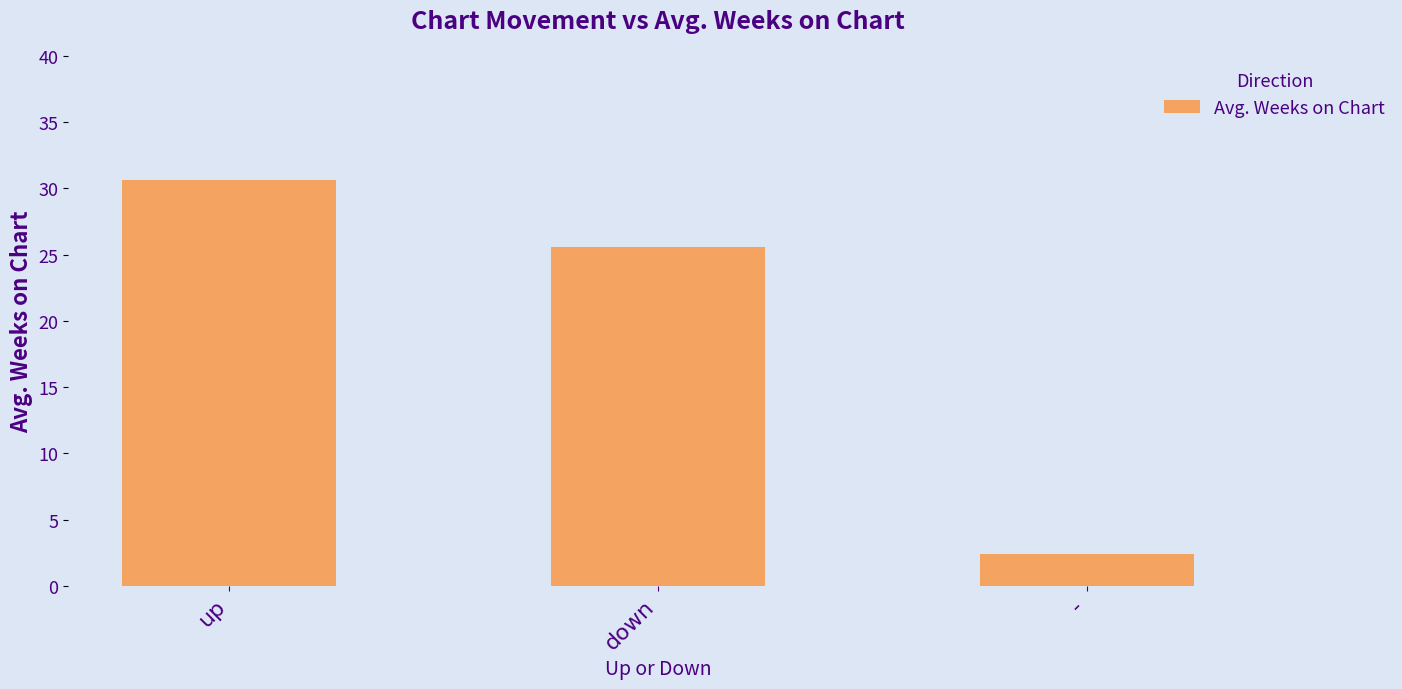

Are the bars grouped side by side (vs. stacked)?

No